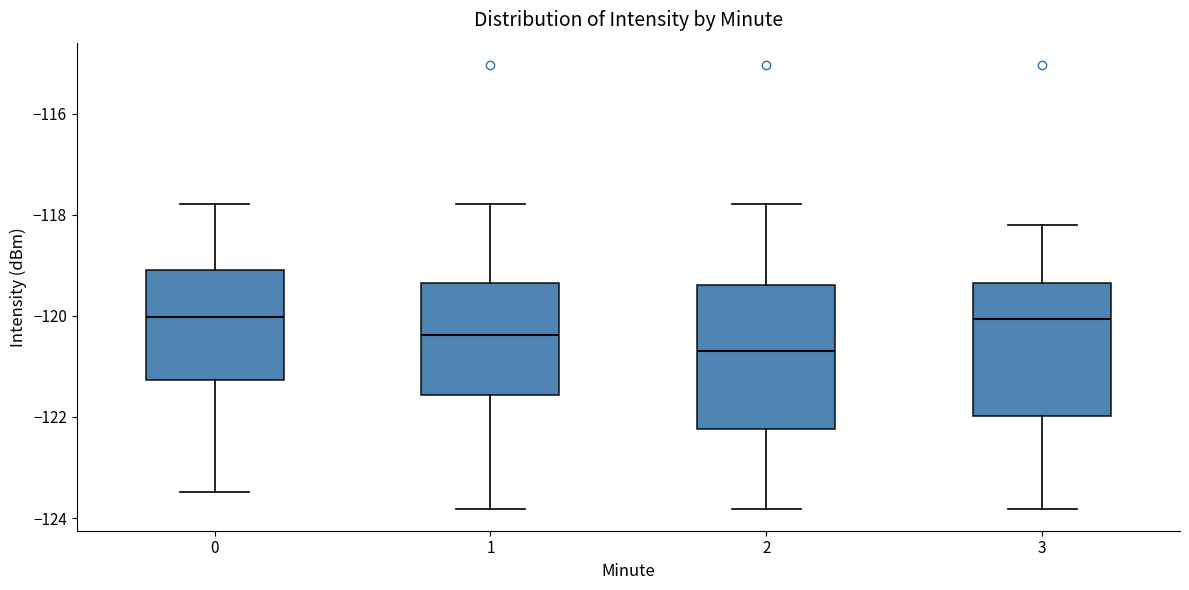

Reading left to right, transcribe this box plot: for each box, give where its median line is, the range the box spans, and where its two whiskers end, as read against the y-axis. The values are not printed on the chart, so give them approximately, as read against the axis.

0: median -120.0, box -121.2 to -119.0, whiskers -123.4 to -117.8
1: median -120.4, box -121.6 to -119.4, whiskers -123.8 to -117.8
2: median -120.8, box -122.2 to -119.4, whiskers -123.8 to -117.8
3: median -120.0, box -122.0 to -119.4, whiskers -123.8 to -118.2